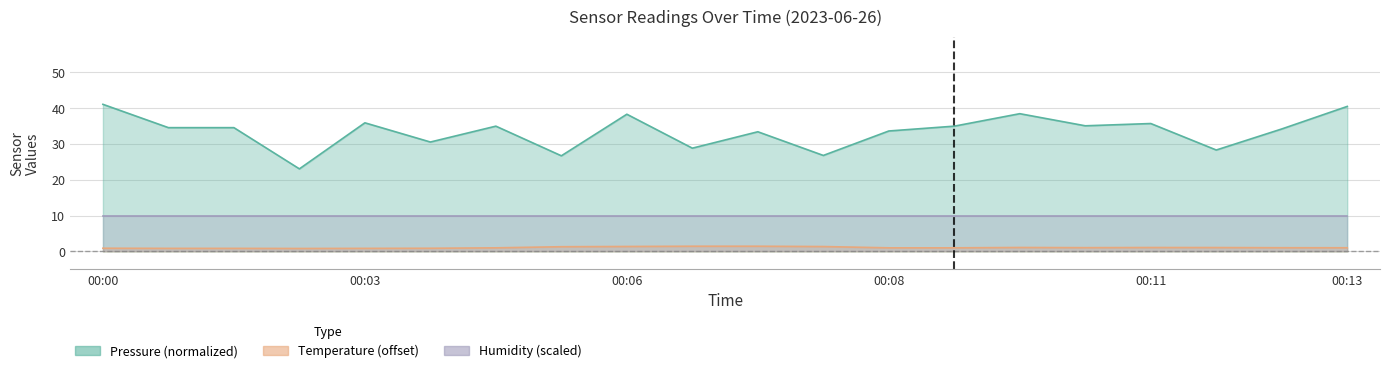

True or false: temperature and pressure cross at least once.

False